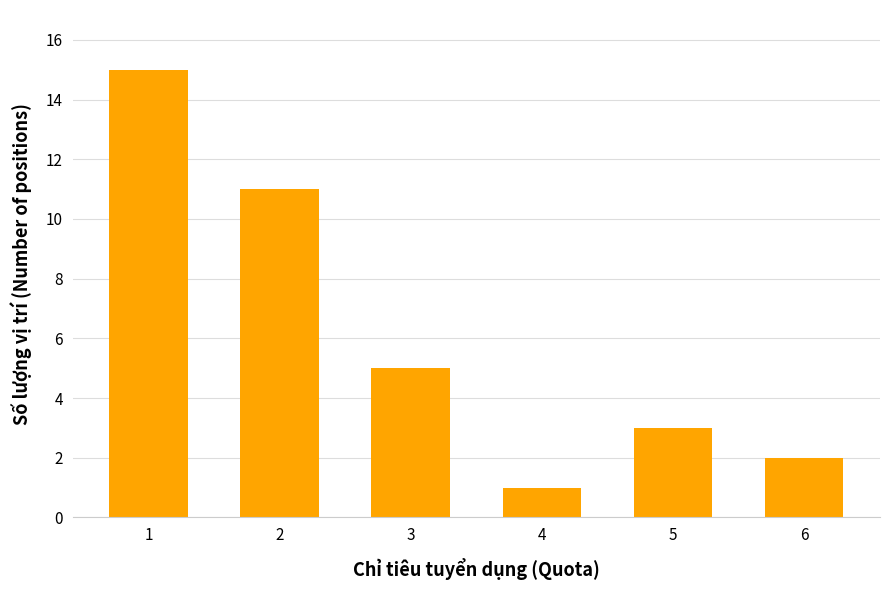

Reading right to left, transcribe all the data shown in this chart.

6=2	5=3	4=1	3=5	2=11	1=15